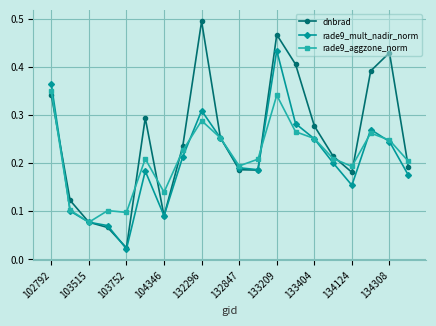

Rank the series by their maximum value, from highest to lowest.

dnbrad, rade9_mult_nadir_norm, rade9_aggzone_norm